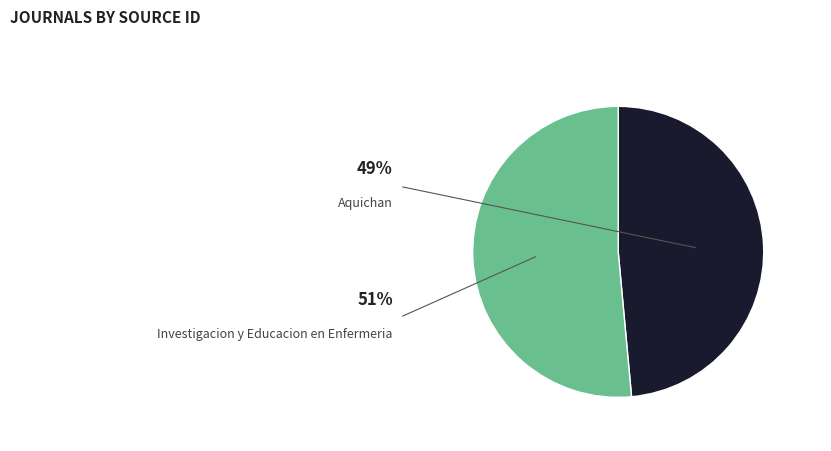

How many slices are in this pie chart?

2